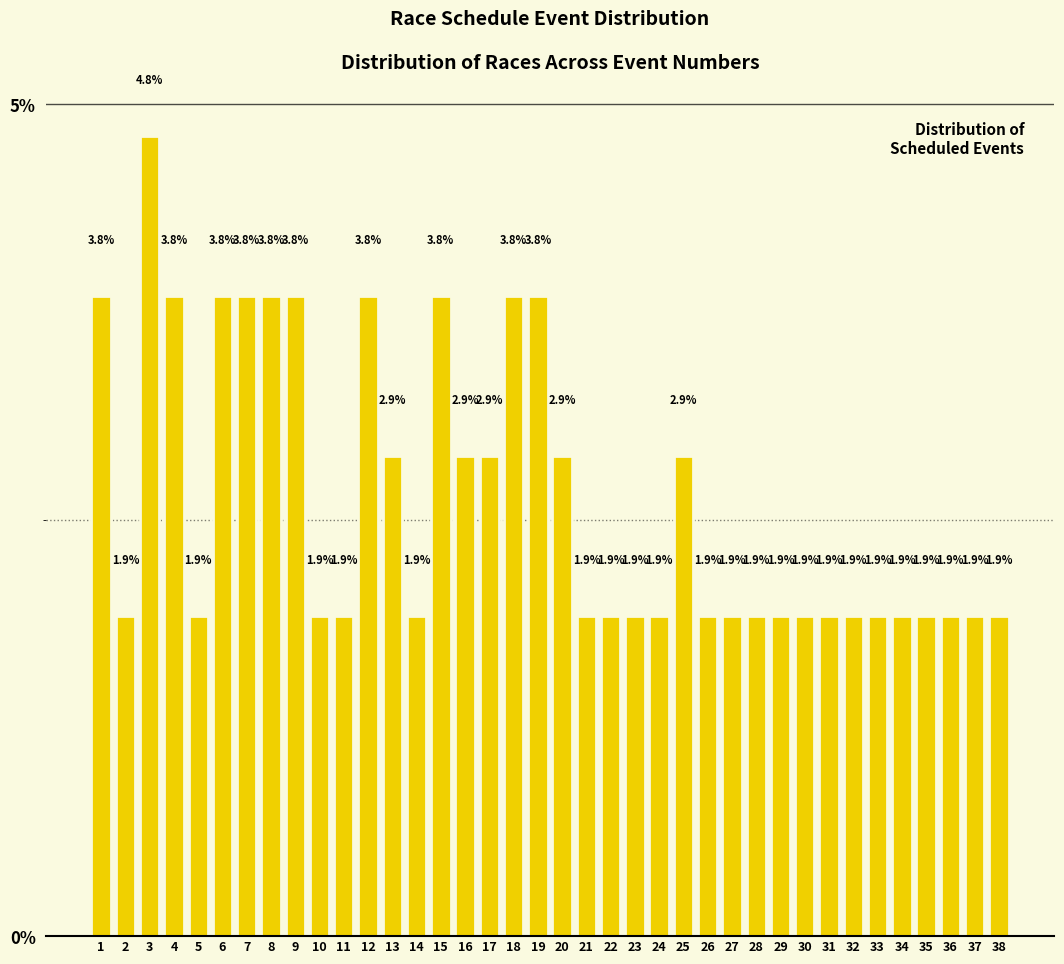

Reading right to left, what are all the values shown in this chart?

38=1.9	37=1.9	36=1.9	35=1.9	34=1.9	33=1.9	32=1.9	31=1.9	30=1.9	29=1.9	28=1.9	27=1.9	26=1.9	25=2.9	24=1.9	23=1.9	22=1.9	21=1.9	20=2.9	19=3.8	18=3.8	17=2.9	16=2.9	15=3.8	14=1.9	13=2.9	12=3.8	11=1.9	10=1.9	9=3.8	8=3.8	7=3.8	6=3.8	5=1.9	4=3.8	3=4.8	2=1.9	1=3.8